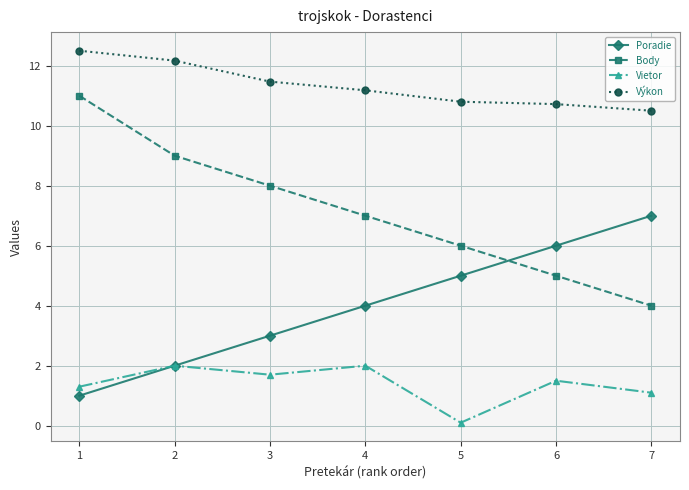

Rank the categories by Poradie value from lowest to highest.

1, 2, 3, 4, 5, 6, 7